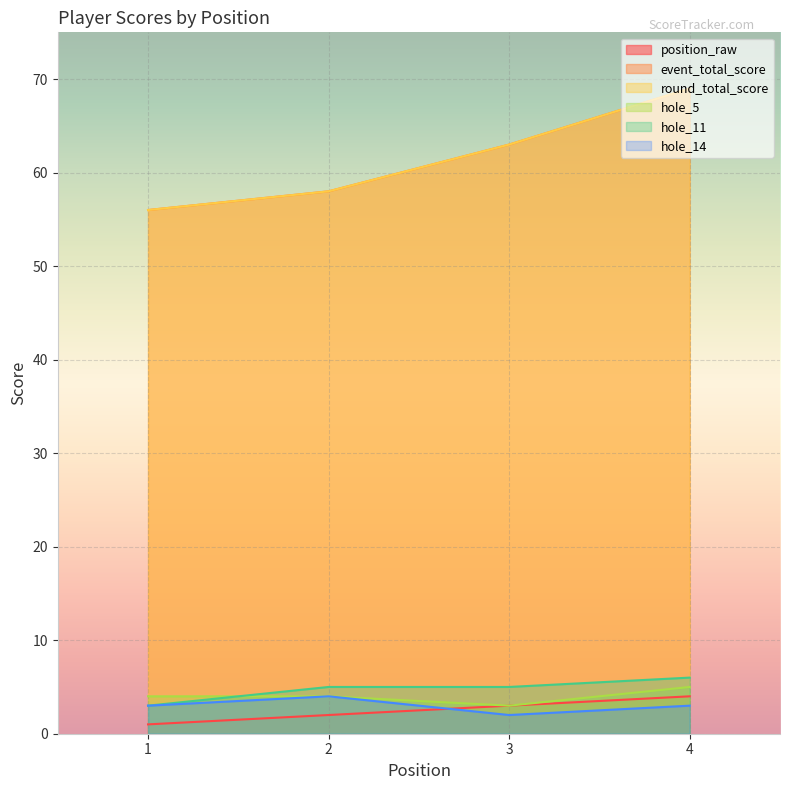

What is the sum of the event_total_score values at 3 and 4?

132